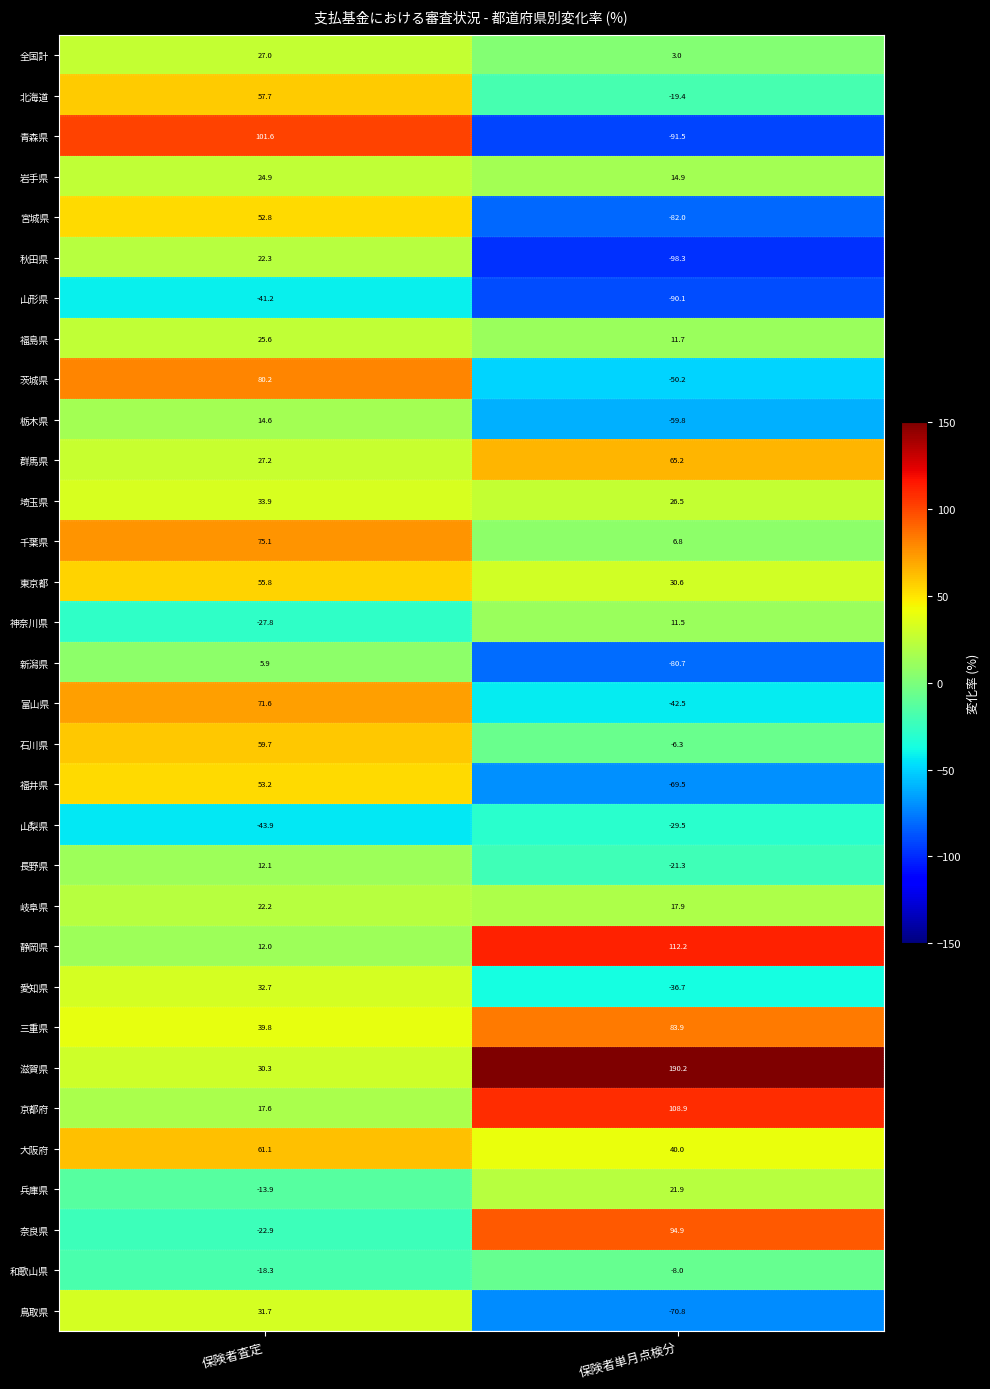

What is the sum of the 埼玉県 values at 保険者査定 and 保険者単月点検分?

60.4